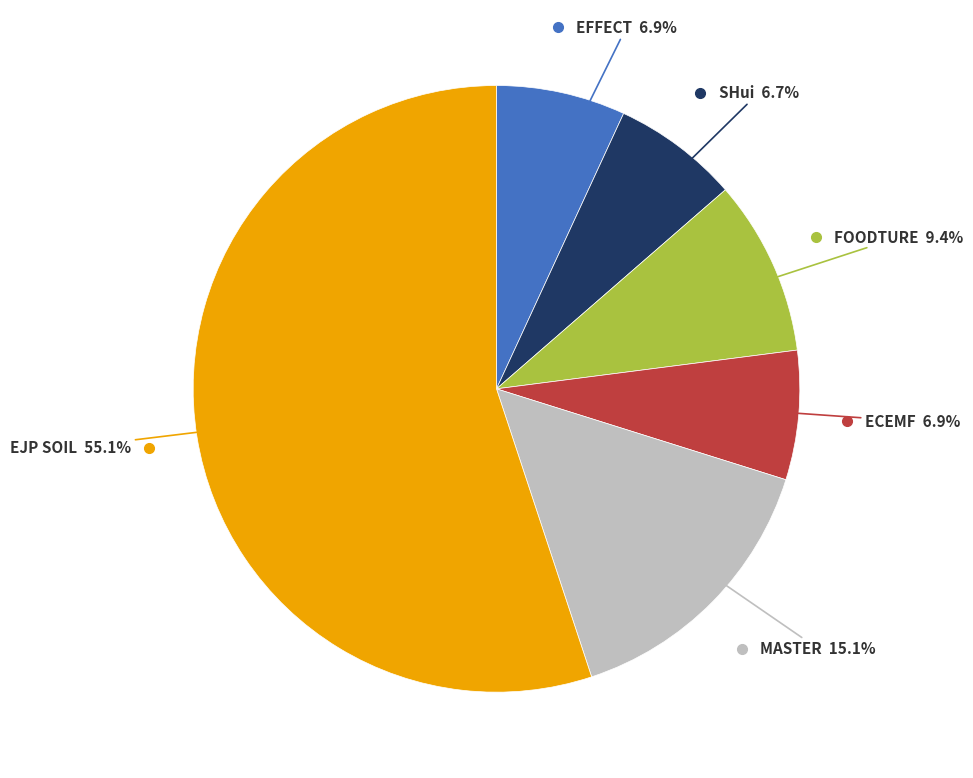

Does any single category account for the majority?

Yes